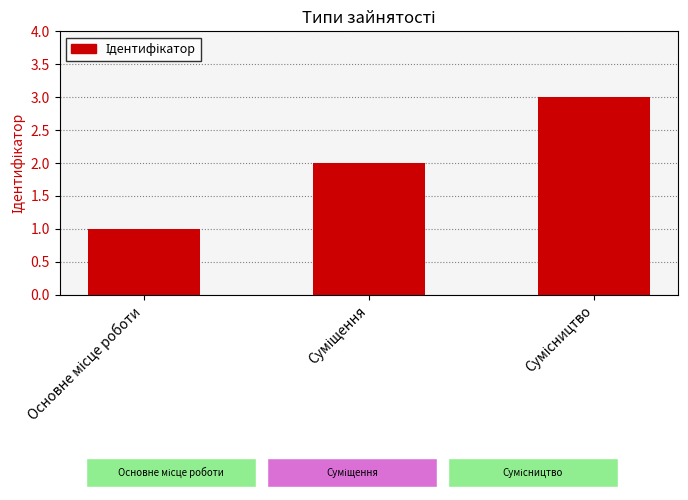

What is the greatest value displayed?

3